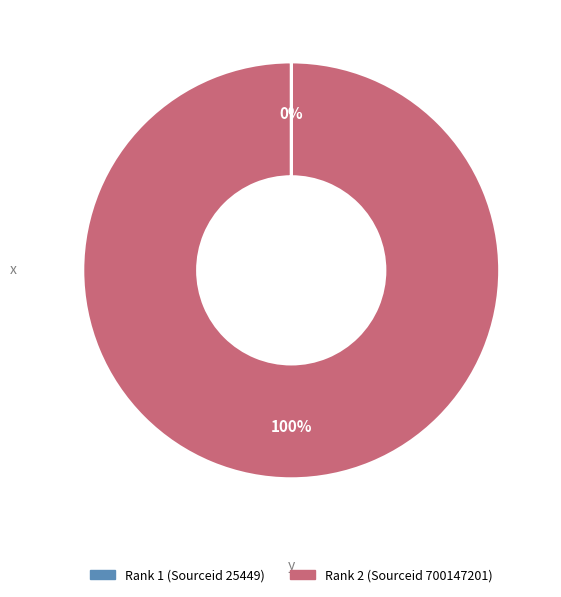

To the nearest percent, what is the average slice percentage?

50%